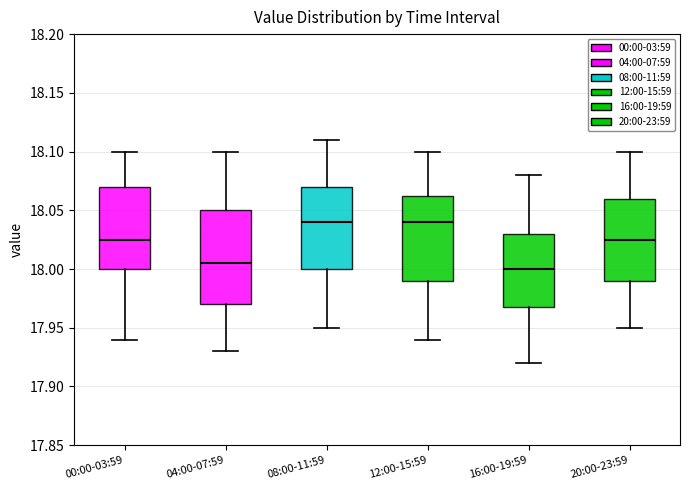

Reading left to right, read every box against the y-axis: the position of its median line, the range the box covers, and the ends of its whiskers. The values are not printed on the chart, so give them approximately, as read against the axis.

00:00-03:59: median 18.025, box 18.000 to 18.070, whiskers 17.940 to 18.100
04:00-07:59: median 18.005, box 17.970 to 18.050, whiskers 17.930 to 18.100
08:00-11:59: median 18.040, box 18.000 to 18.070, whiskers 17.950 to 18.110
12:00-15:59: median 18.040, box 17.990 to 18.065, whiskers 17.940 to 18.100
16:00-19:59: median 18.000, box 17.970 to 18.030, whiskers 17.920 to 18.080
20:00-23:59: median 18.025, box 17.990 to 18.060, whiskers 17.950 to 18.100